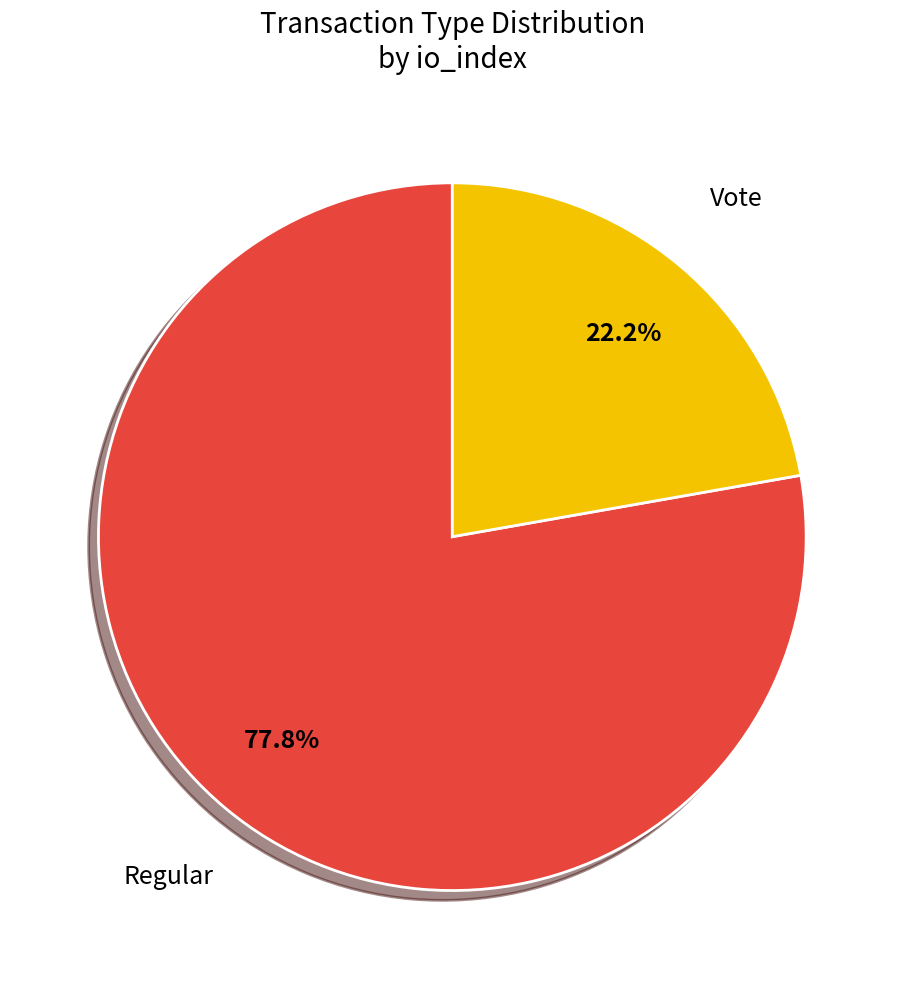

What percentage is the Regular slice, to the nearest percent?

78%